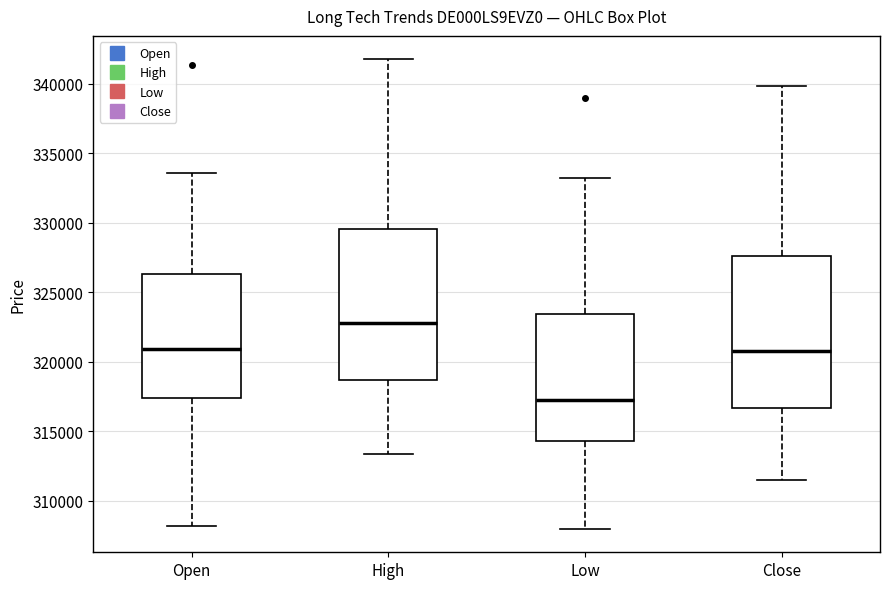

Which box's median line is the highest?

High